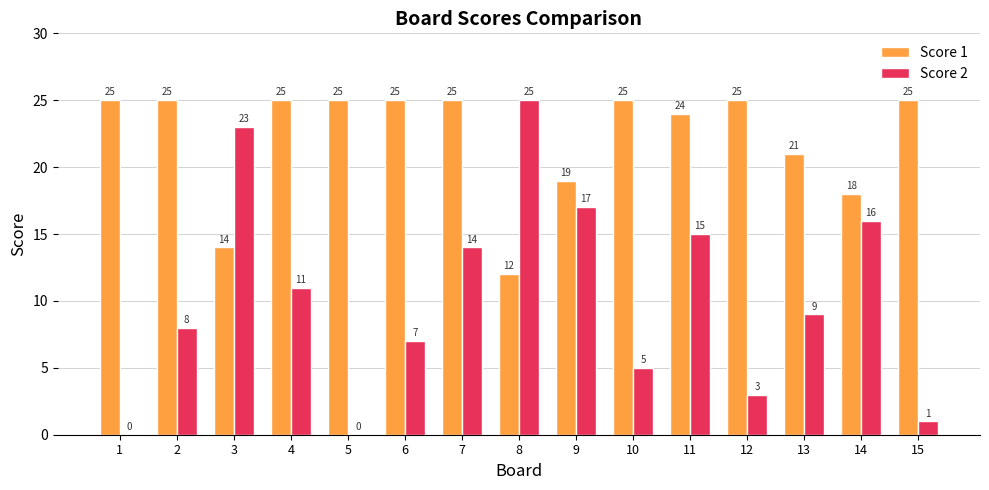

Are the bars horizontal?

No